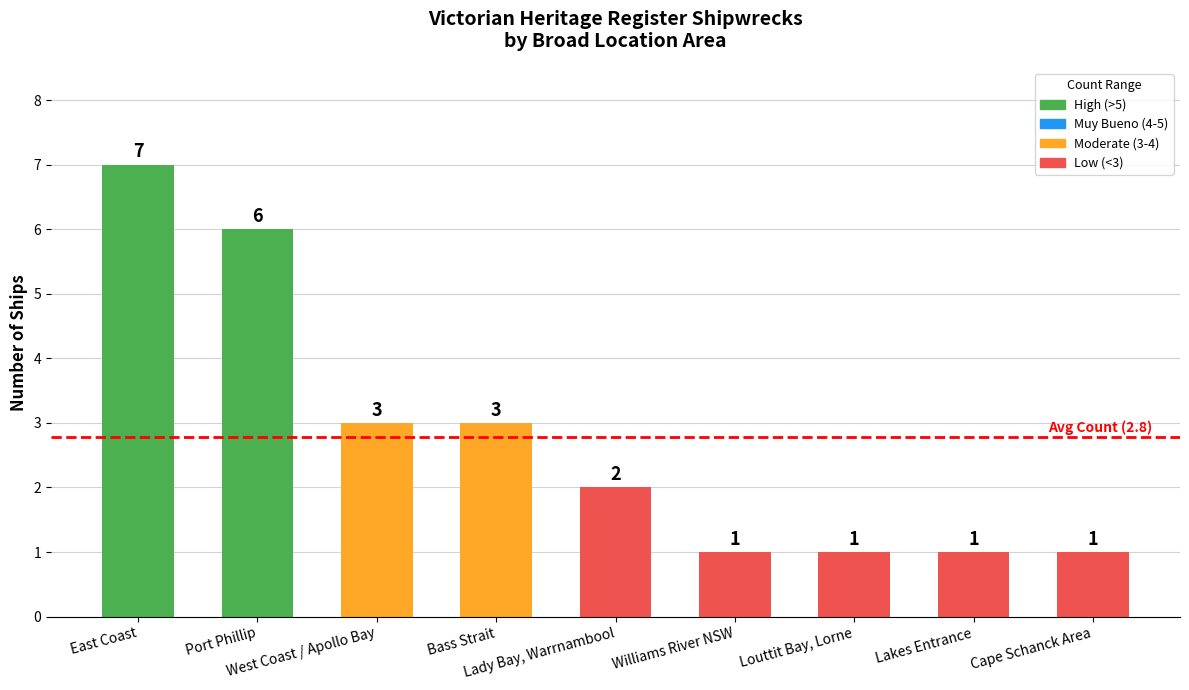

What is the value of the 8th bar from the left?

1